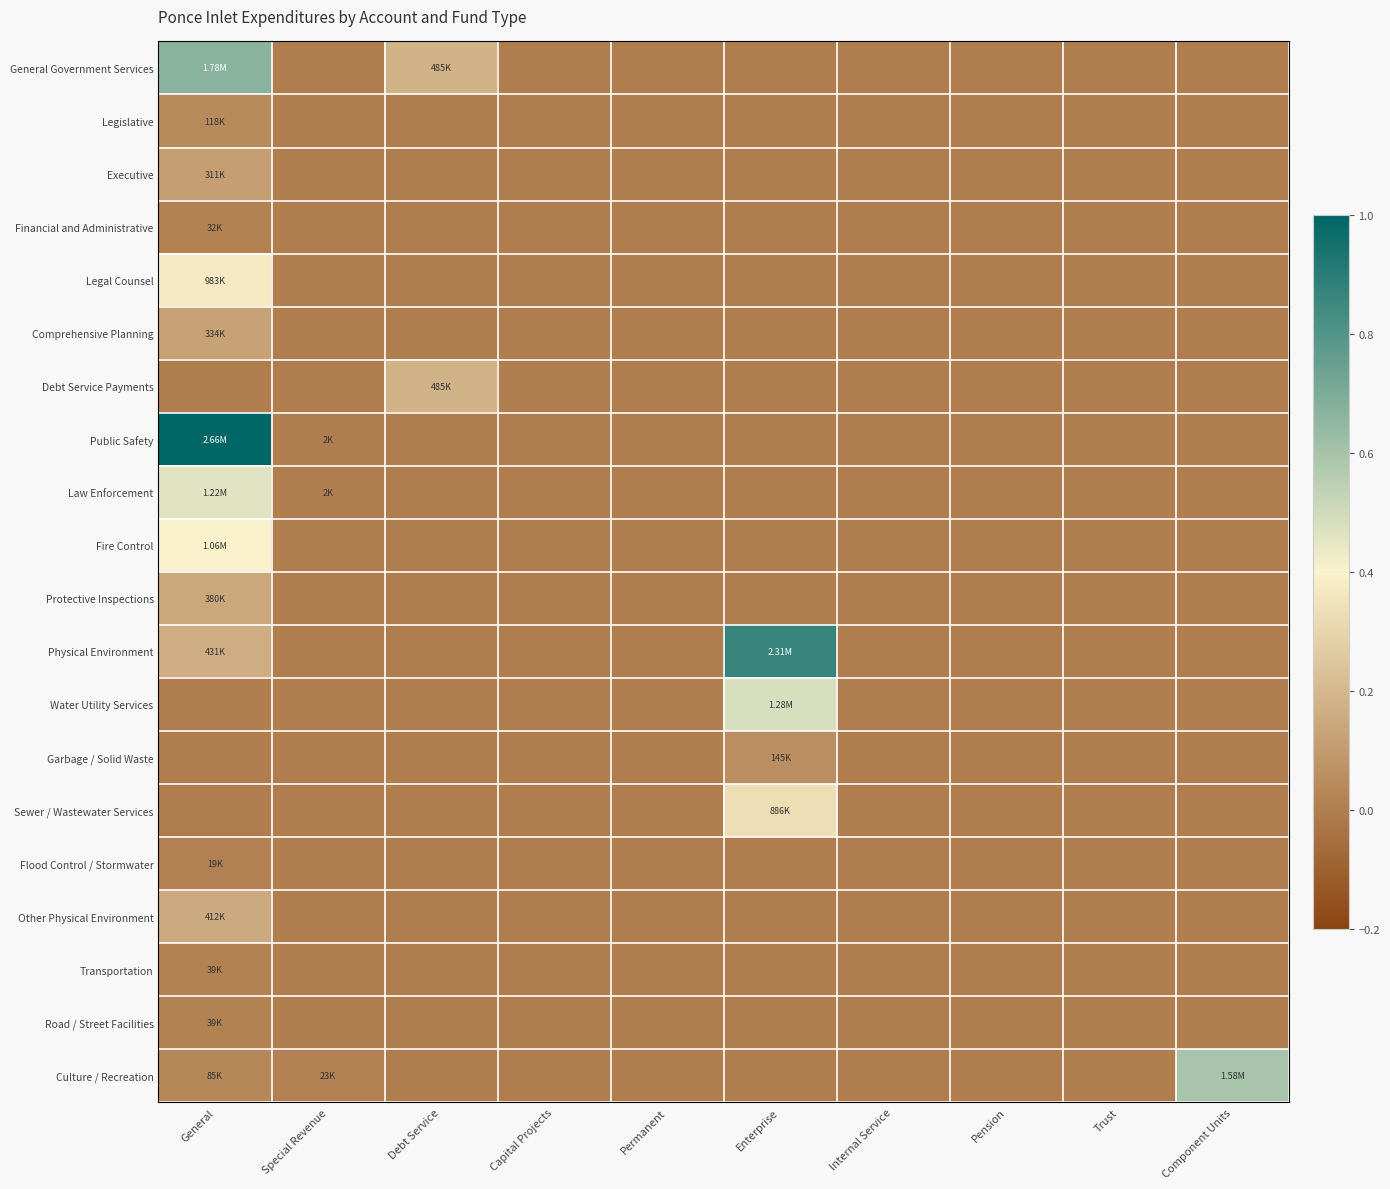

How many distinct data groups are displayed?

20